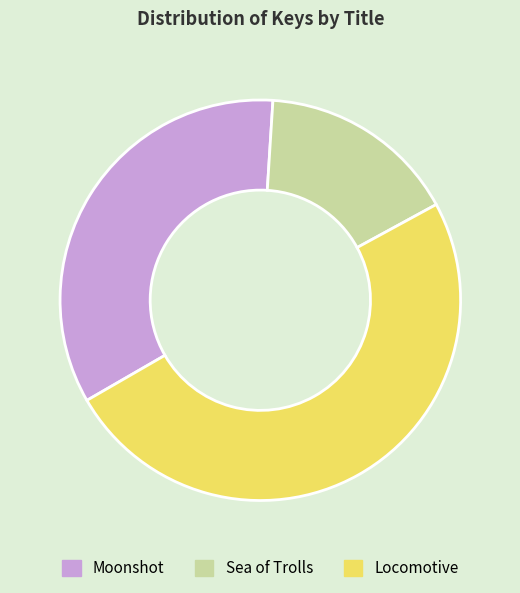

True or false: Locomotive accounts for 61% of the total.

False